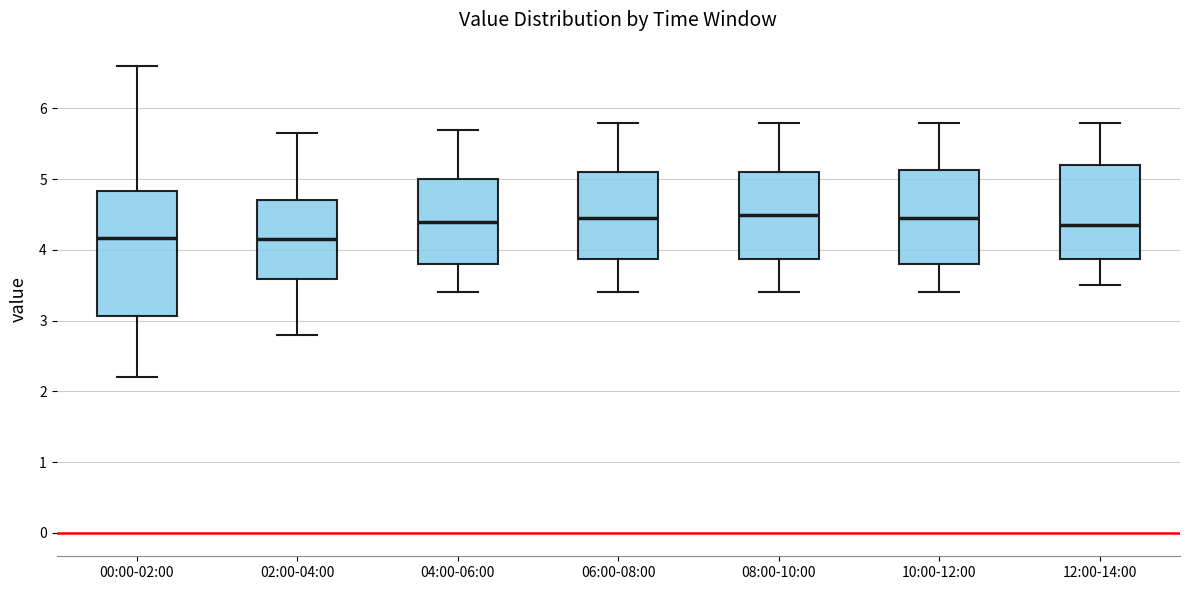

Reading left to right, transcribe this box plot: for each box, give where its median line is, the range the box spans, and where its two whiskers end, as read against the y-axis. The values are not printed on the chart, so give them approximately, as read against the axis.

00:00-02:00: median 4.2, box 3.1 to 4.8, whiskers 2.2 to 6.6
02:00-04:00: median 4.2, box 3.6 to 4.7, whiskers 2.8 to 5.7
04:00-06:00: median 4.4, box 3.8 to 5.0, whiskers 3.4 to 5.7
06:00-08:00: median 4.5, box 3.9 to 5.1, whiskers 3.4 to 5.8
08:00-10:00: median 4.5, box 3.9 to 5.1, whiskers 3.4 to 5.8
10:00-12:00: median 4.5, box 3.8 to 5.1, whiskers 3.4 to 5.8
12:00-14:00: median 4.4, box 3.9 to 5.2, whiskers 3.5 to 5.8